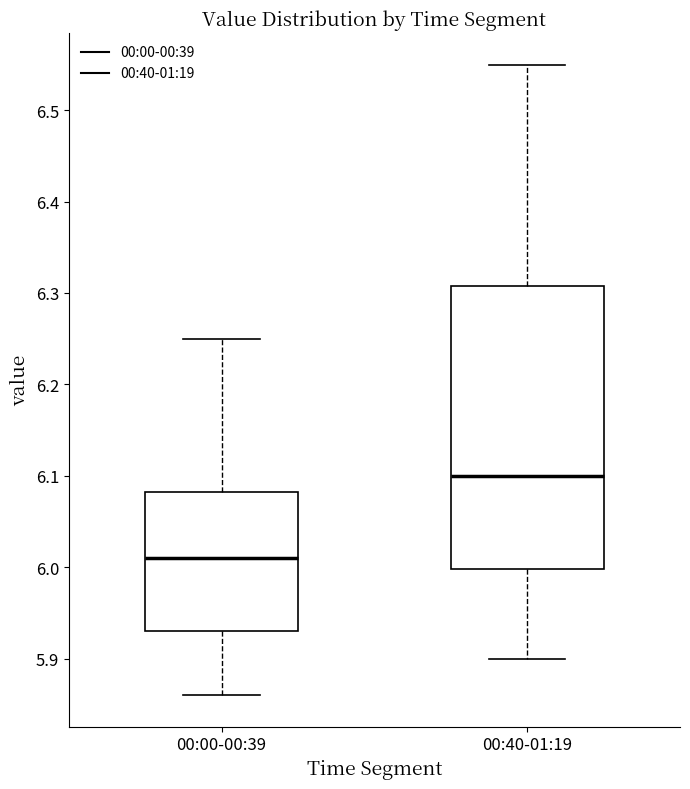

Which box is the tallest, from its lower edge to its upper edge?

00:40-01:19